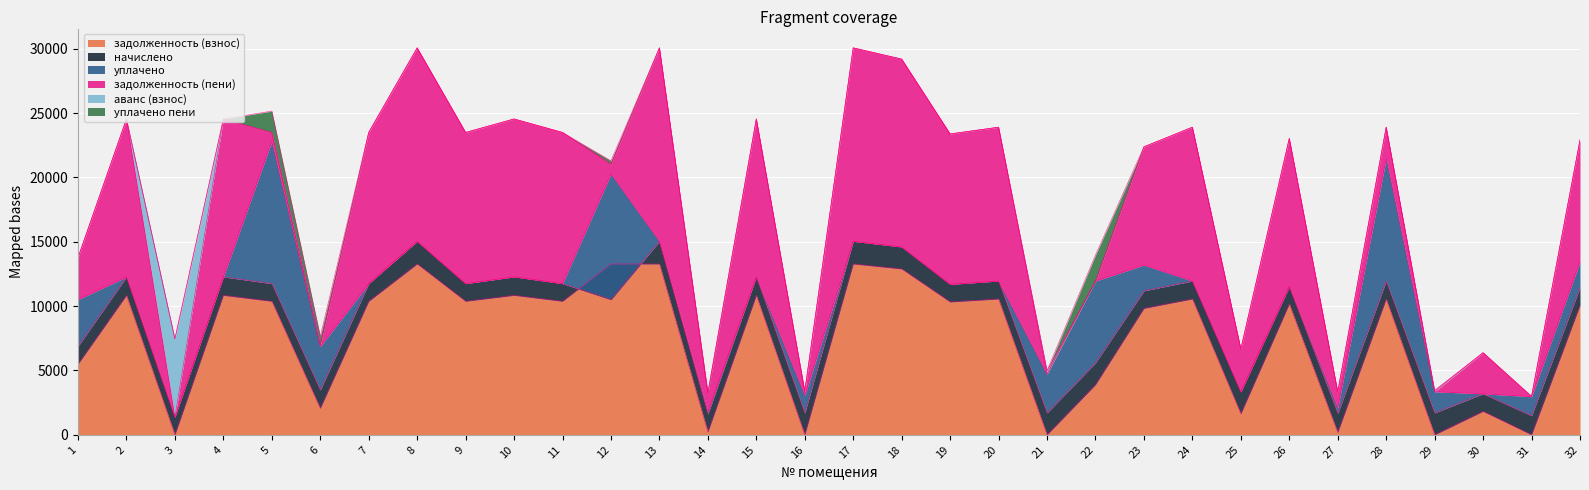

True or false: начислено has more than 1 points higher than both neighbors.

True